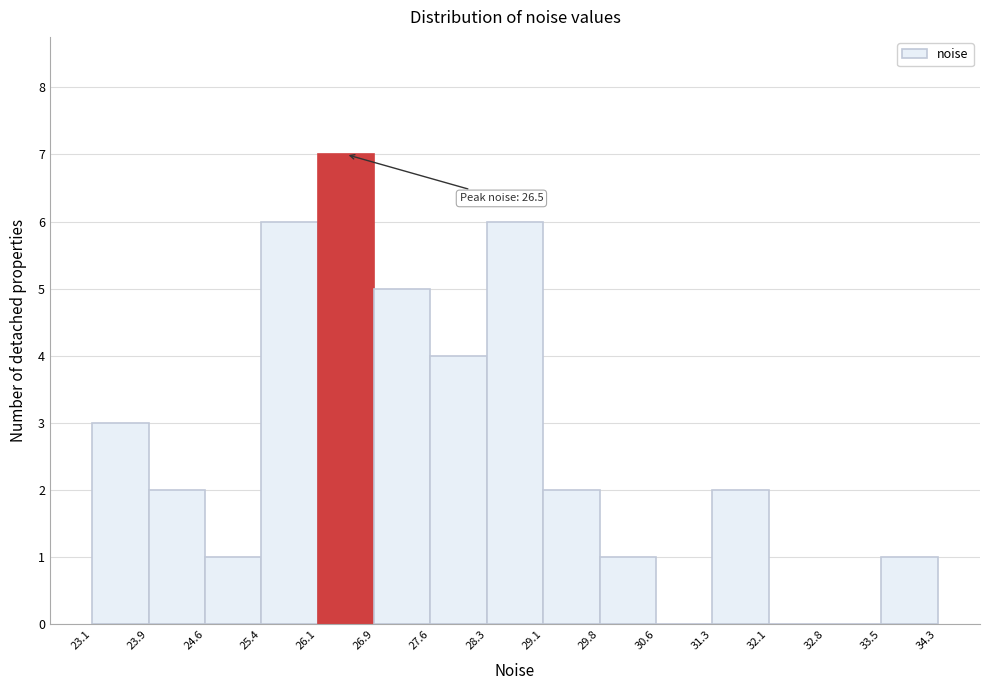

Over which range of the x-axis is the bar tallest?

26.1 to 26.9